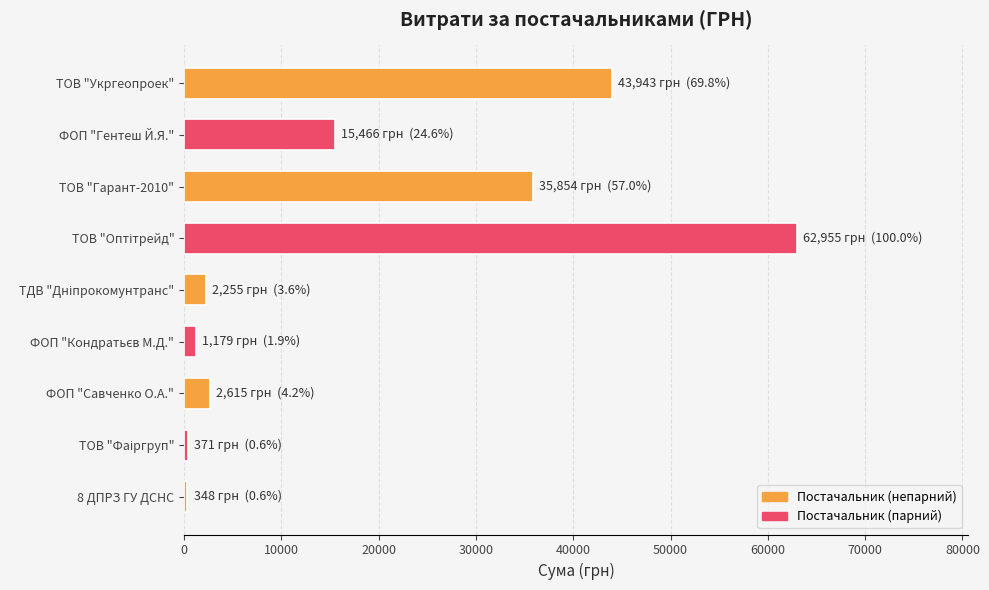

What is the value of the 2nd bar from the top?

15466.0